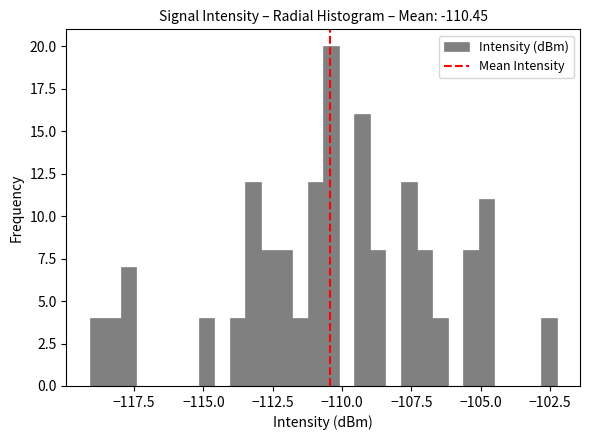

Read against the x-axis, roughly where is the centre of the tallest bar?

-110.5